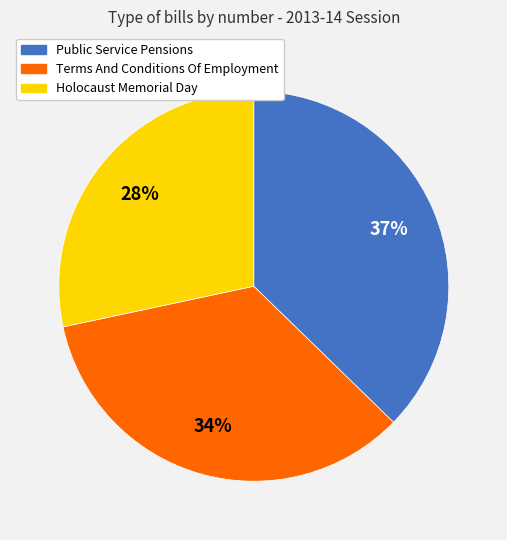

Is it true that Public Service Pensions is 37% of the pie?

True